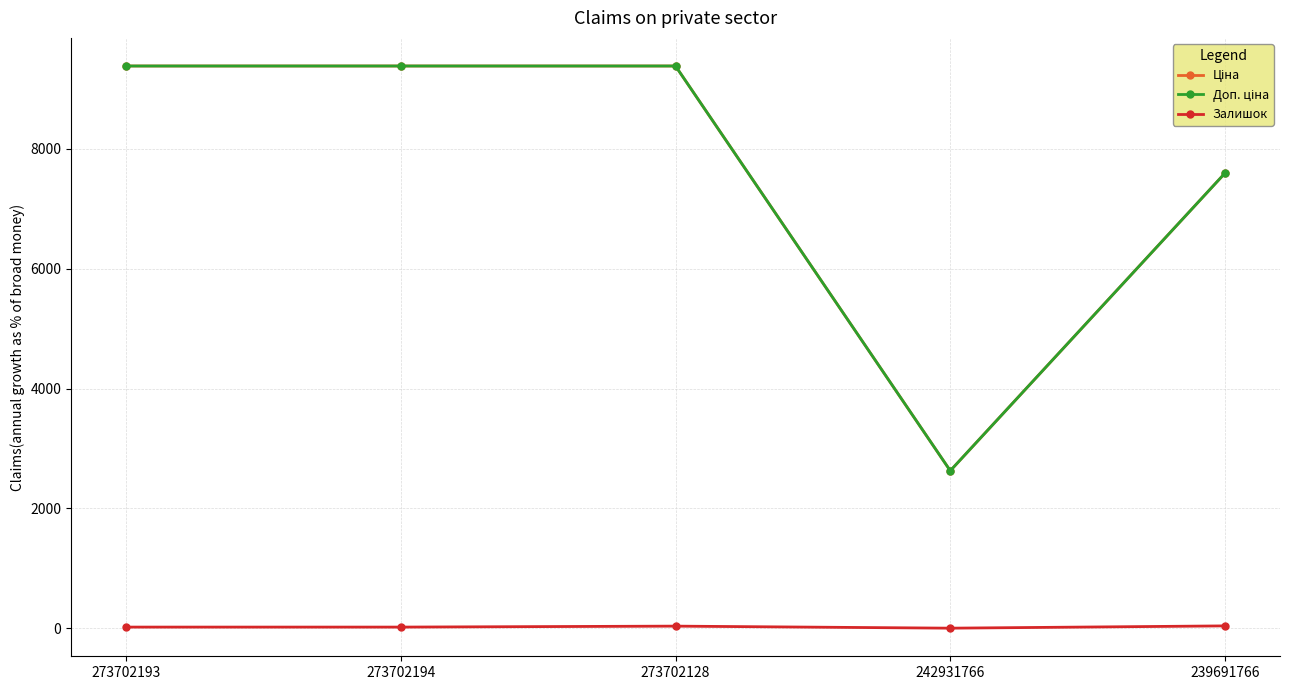

True or false: Залишок has a value of 38.0 at 239691766.

True